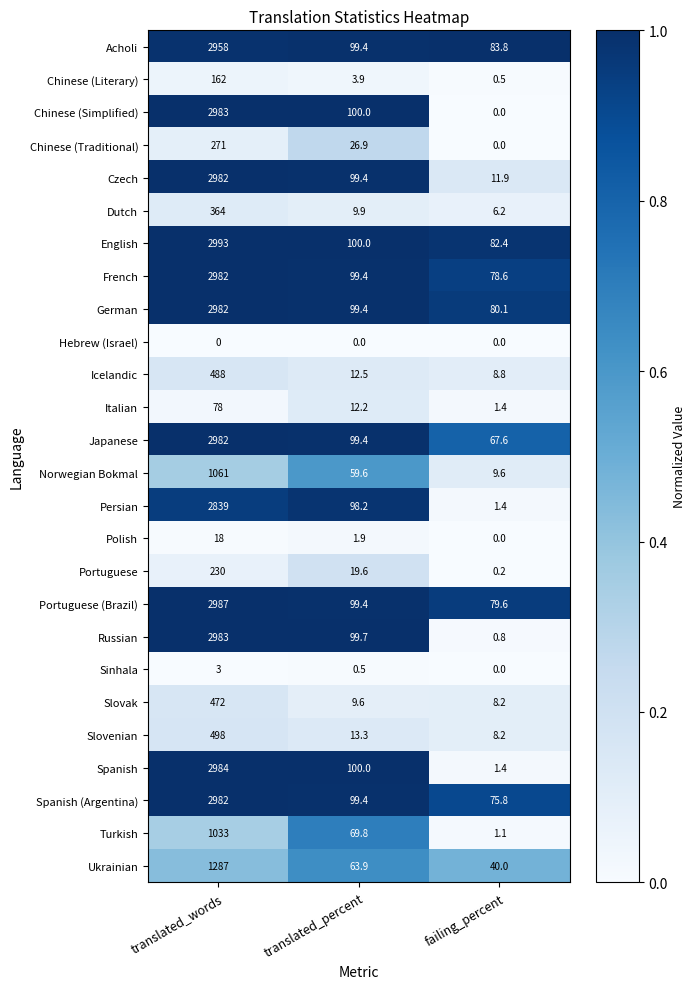

Which series has the largest range (max minus min)?

Chinese (Simplified)